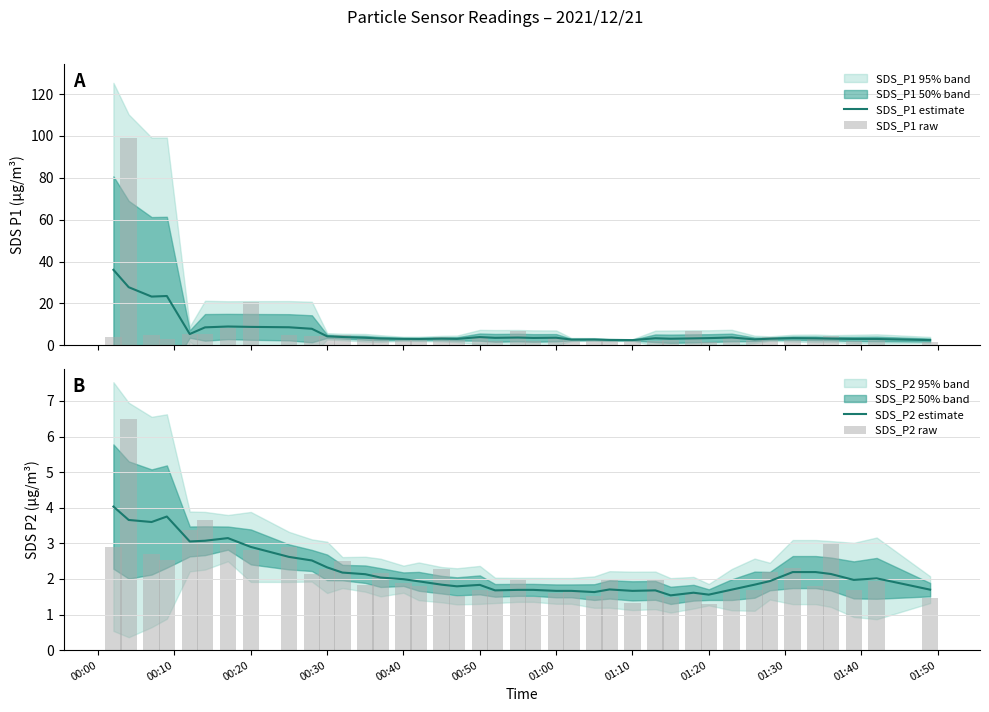

Reading left to right, transcribe all the data shown in this chart.

SDS_P1 estimate: 36.1	27.8	23.3	23.6	5.4	8.6	9.0	8.8	8.6	7.9	4.3	4.0	3.6	3.3	3.1	3.0	3.2	3.1	3.9	3.6	3.7	3.5	3.6	2.8	2.8	2.6	2.5	3.4	3.2	3.3	3.5	3.7	2.8	3.2	3.4	3.3	3.2	3.0	3.0	2.5
SDS_P1 raw: 4.1	99.2	4.9	2.9	5.4	5.5	8.4	20.8	4.9	4.4	4.6	4.8	2.8	3.3	2.6	2.8	4.0	2.6	4.0	2.1	7.0	2.2	3.3	3.1	2.6	2.6	2.4	2.2	2.7	7.0	1.5	3.3	2.8	4.2	2.5	3.1	4.6	2.3	3.5	1.7
SDS_P2 estimate: 4.0	3.7	3.6	3.8	3.1	3.1	3.1	2.9	2.6	2.5	2.3	2.2	2.1	2.0	2.0	1.9	1.8	1.8	1.8	1.7	1.7	1.7	1.7	1.7	1.6	1.7	1.7	1.7	1.5	1.6	1.6	1.7	1.8	1.9	2.2	2.2	2.1	2.0	2.0	1.7
SDS_P2 raw: 2.9	6.5	2.7	2.5	3.4	3.7	3.0	2.8	2.9	2.1	2.3	2.5	1.8	2.2	1.9	1.8	2.3	1.5	1.7	1.7	2.0	1.5	1.6	1.7	1.5	2.0	1.3	2.0	1.5	1.6	1.3	1.7	1.7	2.2	2.3	1.8	3.0	1.7	1.9	1.5